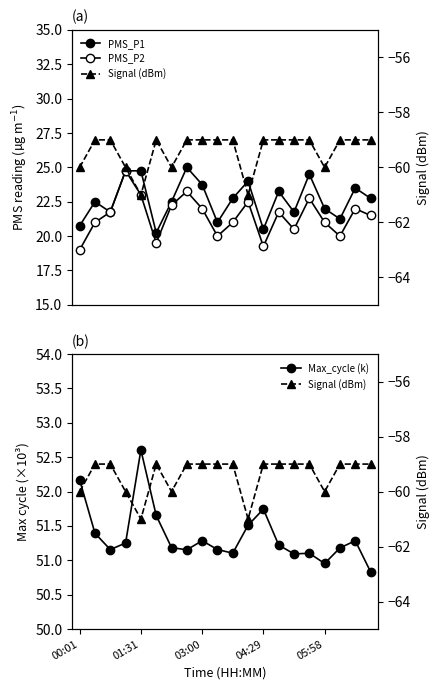

True or false: PMS_P1 and Max_cycle (k) intersect in this chart.

False